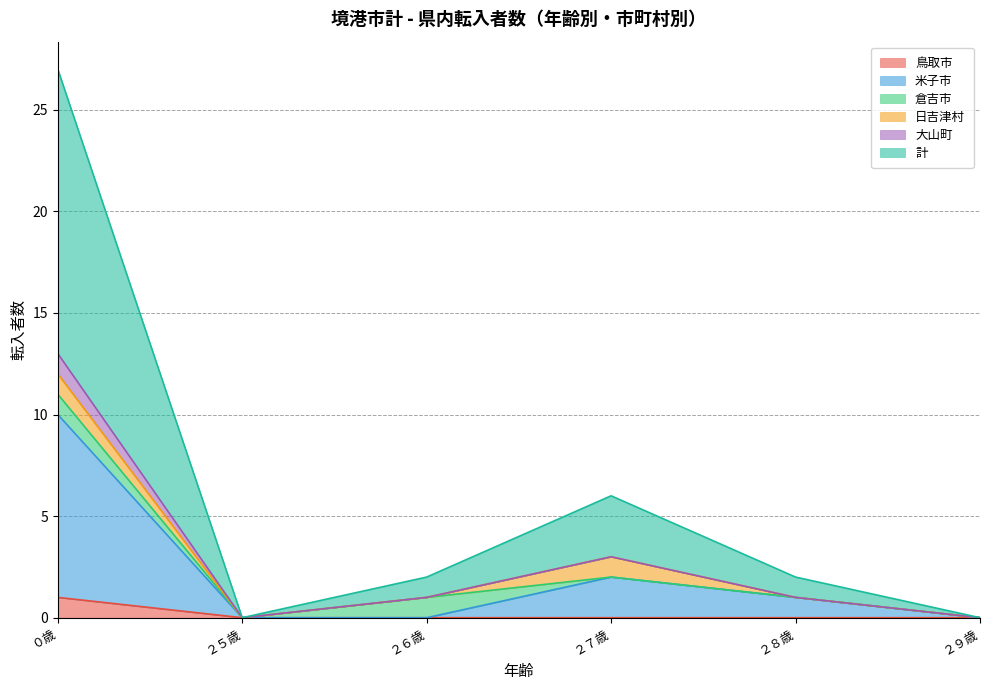

In 大山町, how many points are higher than both neighbors (excluding endpoints)?

1